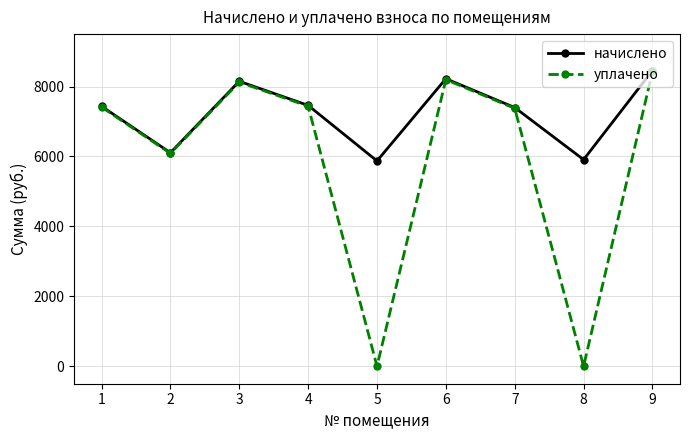

What is the value of the уплачено point at the 1st from the left?

7412.9